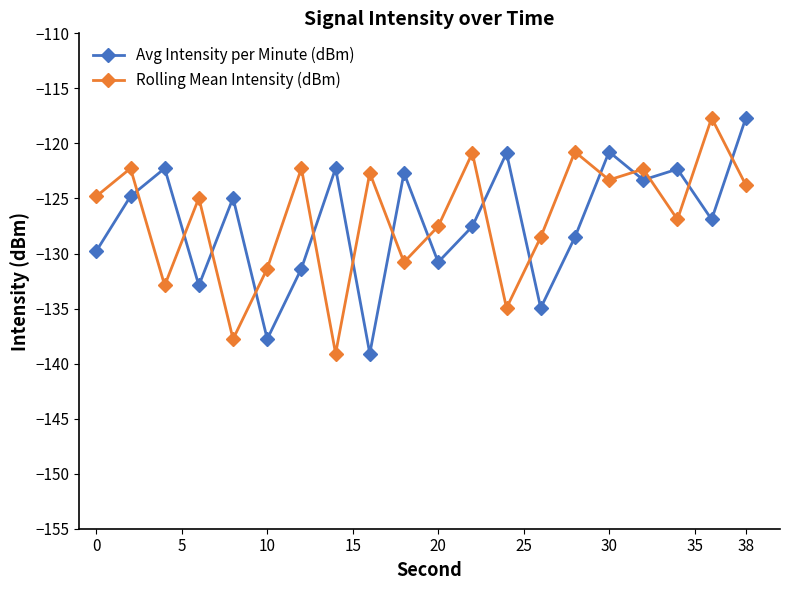

Which series ends up on top after the final intersection of Rolling Mean Intensity (dBm) and Avg Intensity per Minute (dBm)?

Avg Intensity per Minute (dBm)